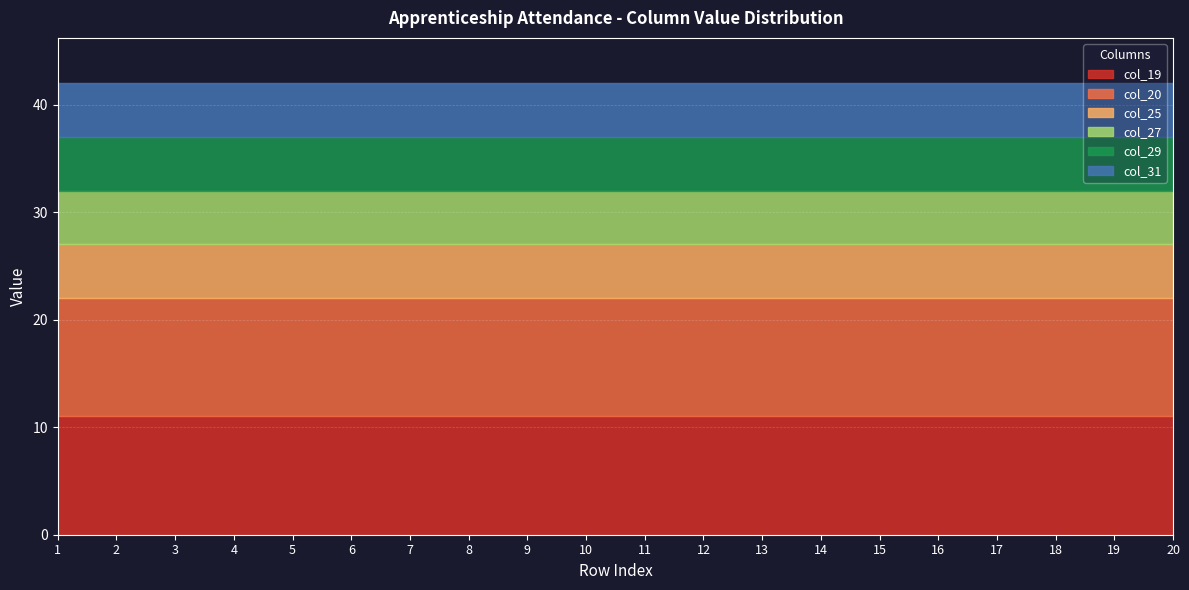

How many data points does each series have?

20